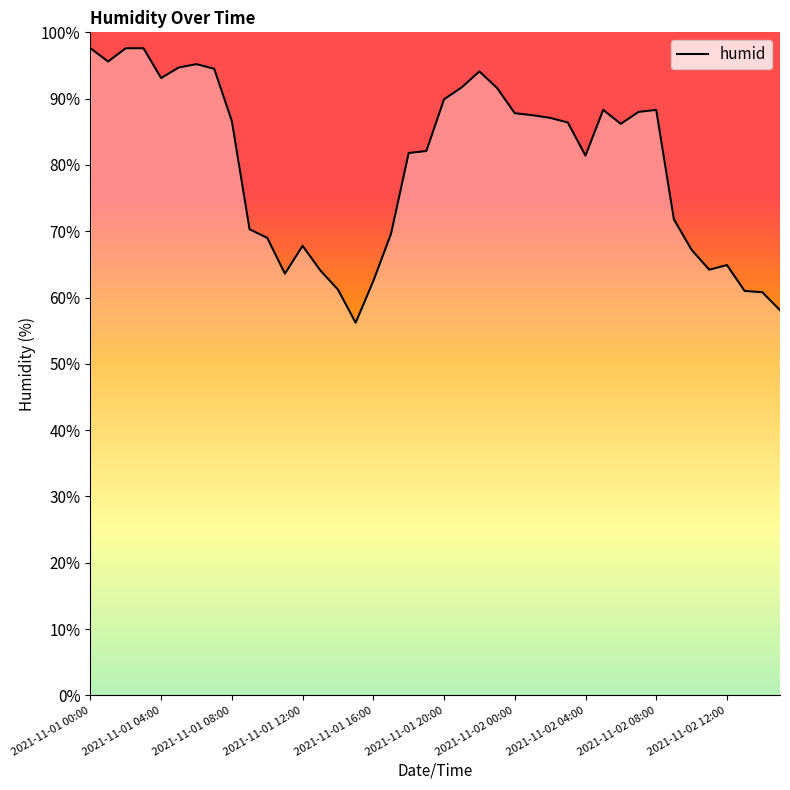

What is the maximum value shown in the chart?

97.6